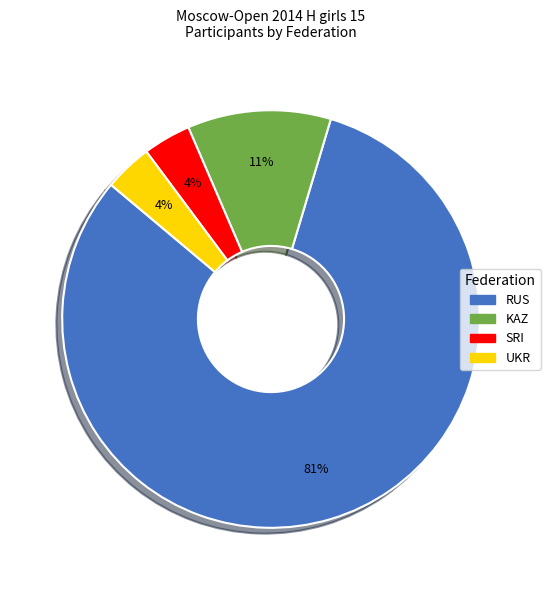

Approximately how many times larger is the value at SRI compared to UKR?

1.0